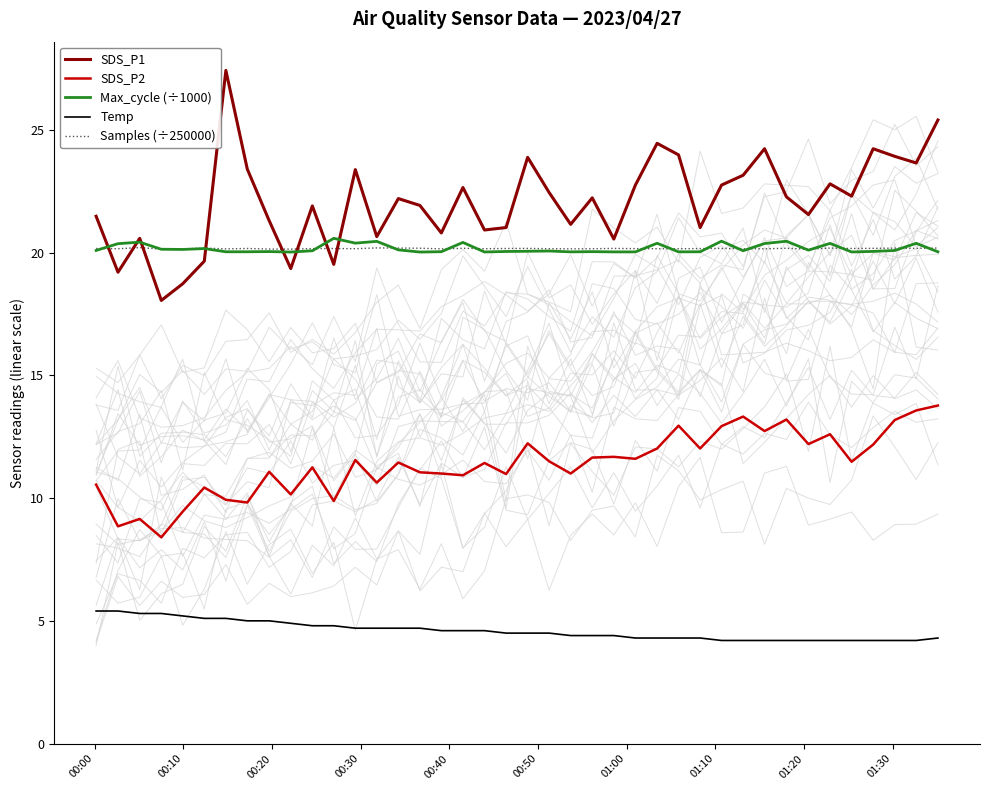

True or false: SDS_P1 and SDS_P2 intersect in this chart.

False